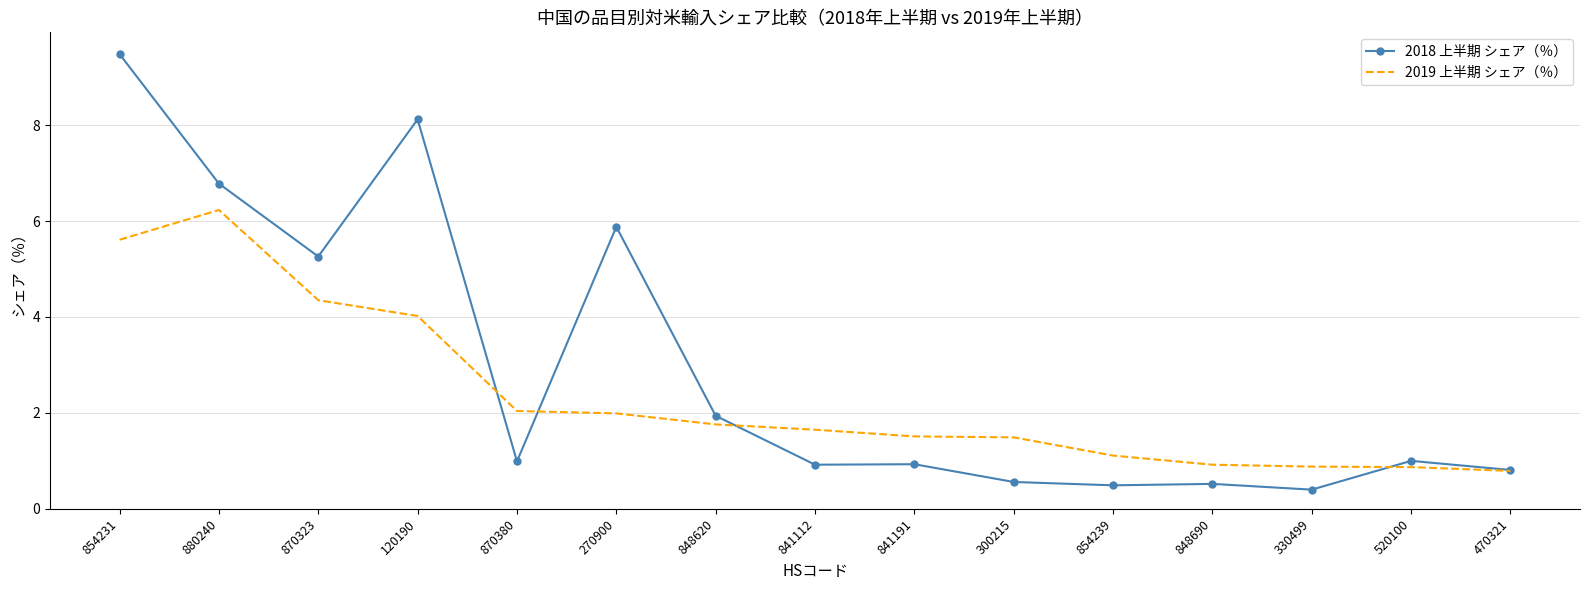

Which series changed the most between 854231 and 848690?

2018 上半期 シェア（％）